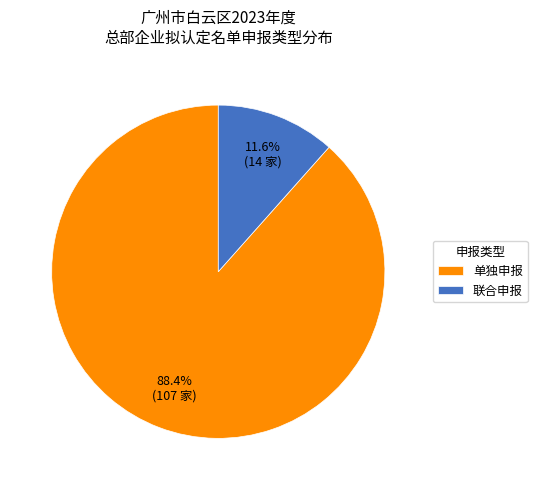

Which category has the biggest portion of the pie?

单独申报